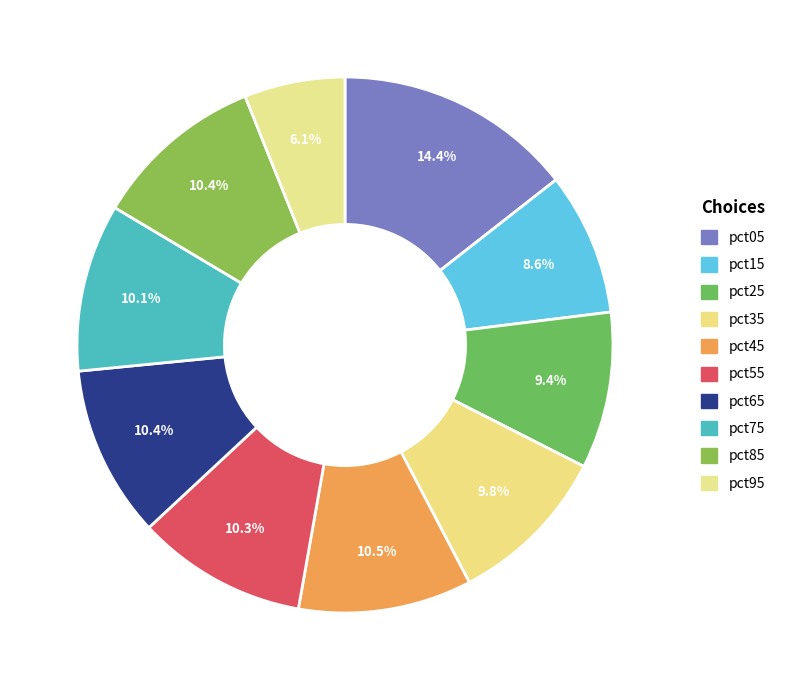

What percentage do pct05 and pct65 together represent?

24.8%